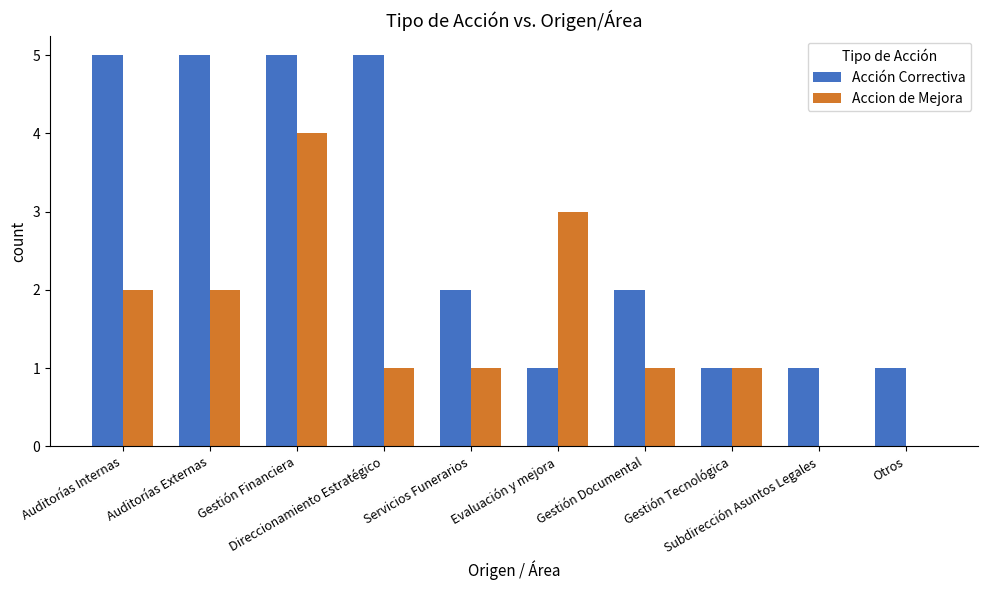

What is the sum of all Accion de Mejora values?

15